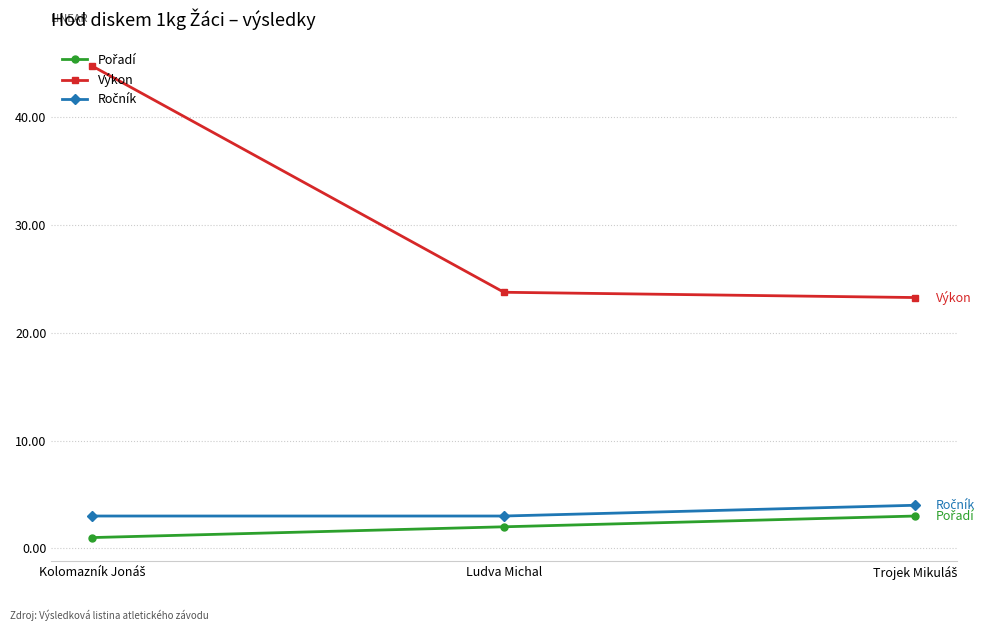

What is the value of the Výkon point at the 3rd from the left?

23.3